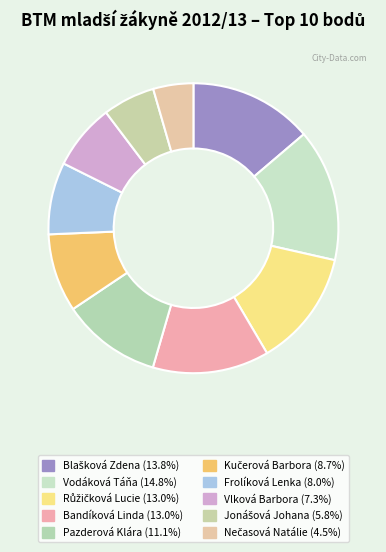

How many segments does this pie chart have?

10